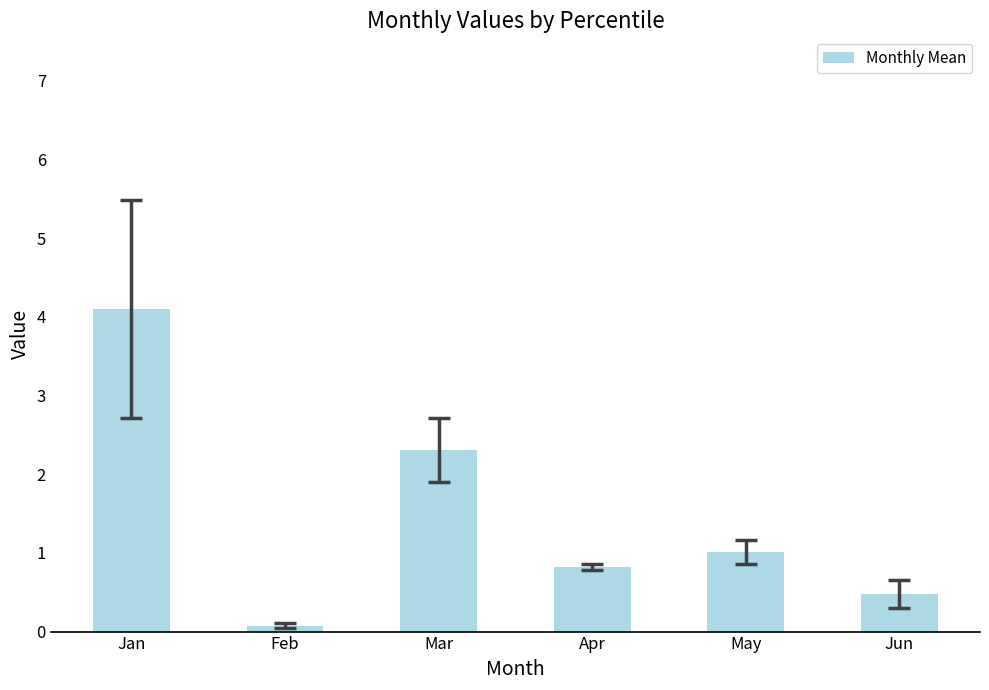

How many data points are less than 1?

3